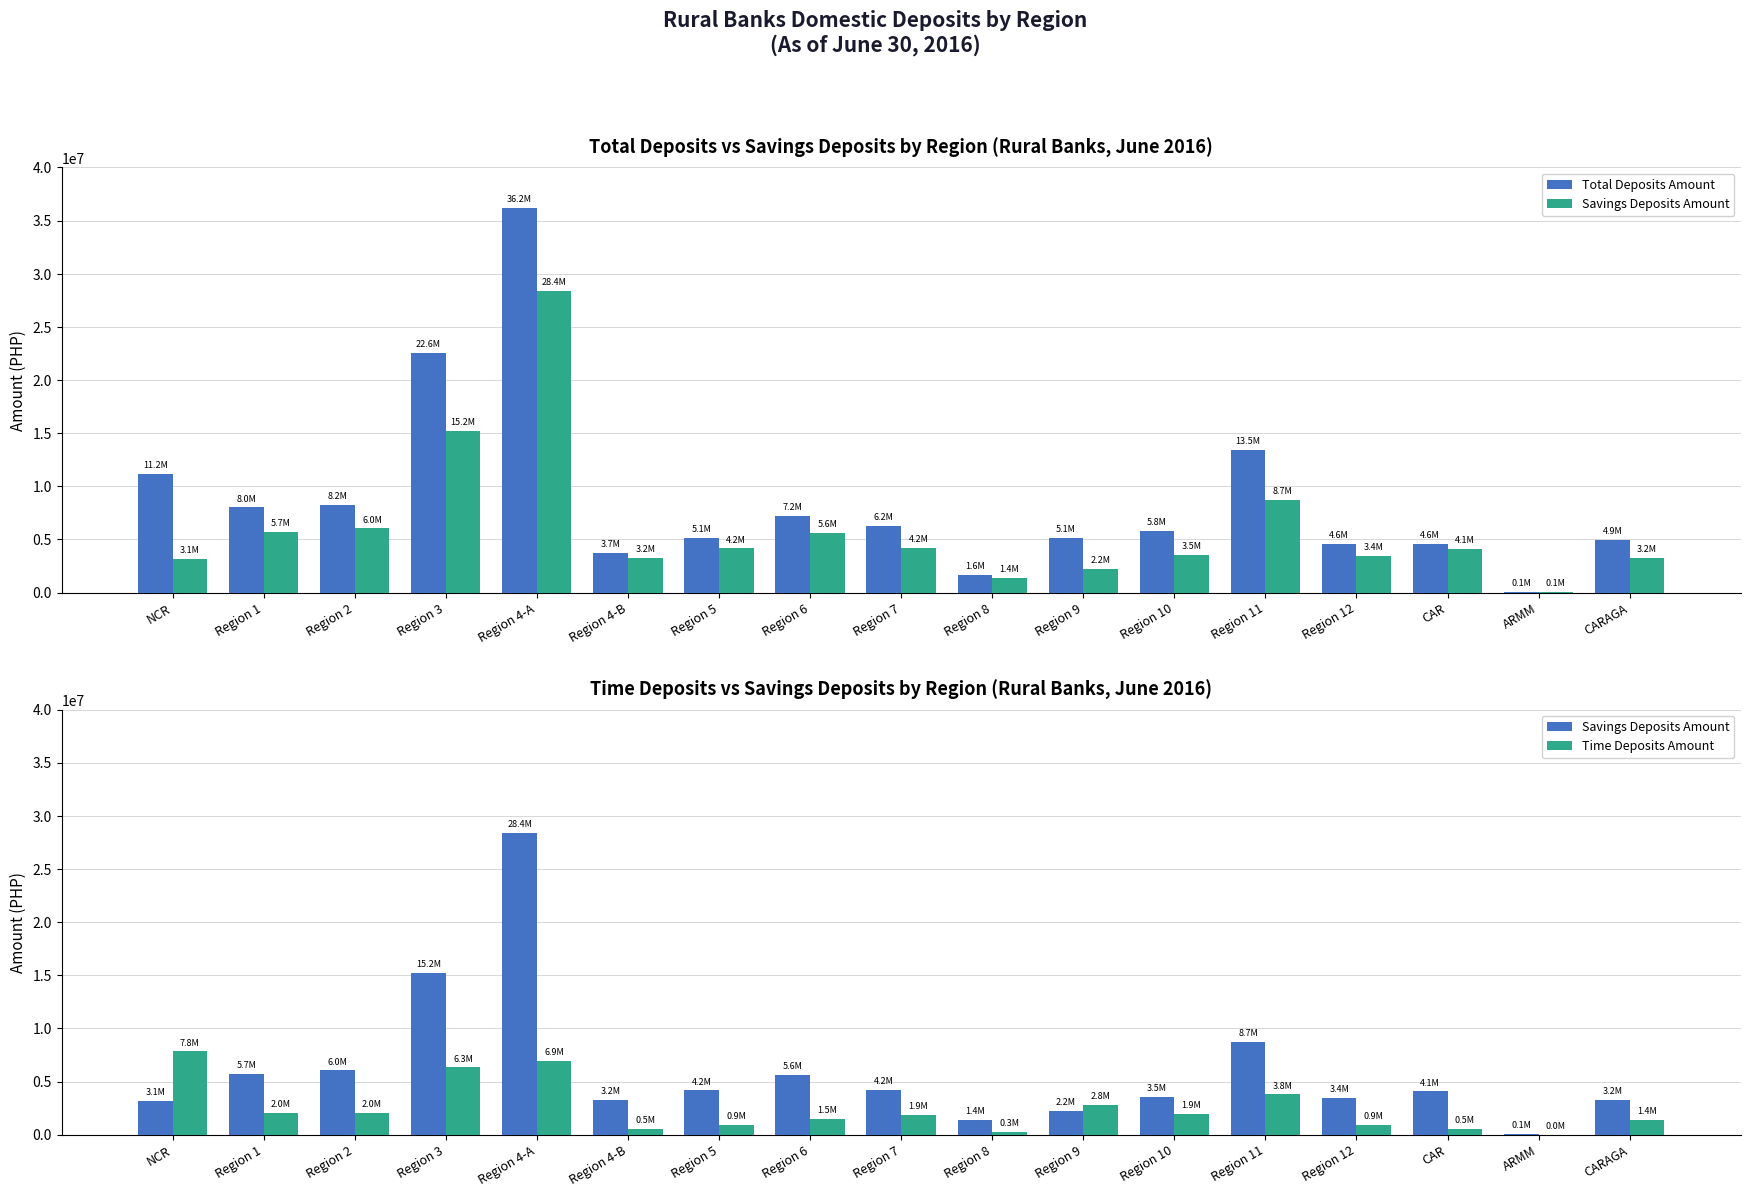

Which series changed the most between Region 9 and CAR?

Time Deposits Amount